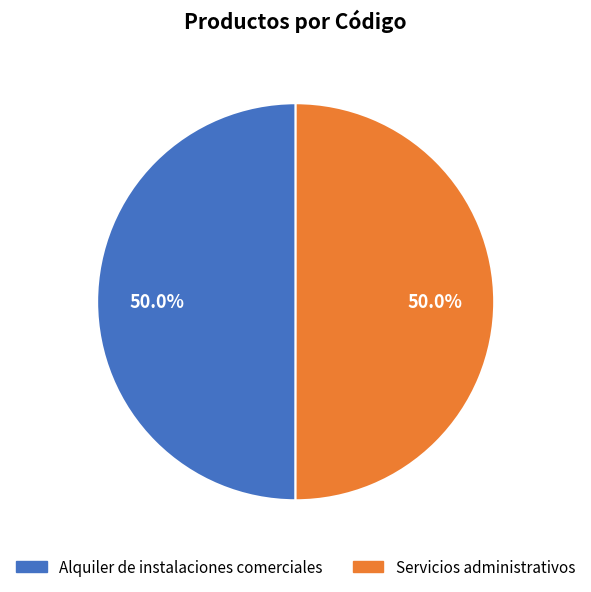

What is the ratio of the value at Alquiler de instalaciones comerciales to the value at Servicios administrativos?

1.0